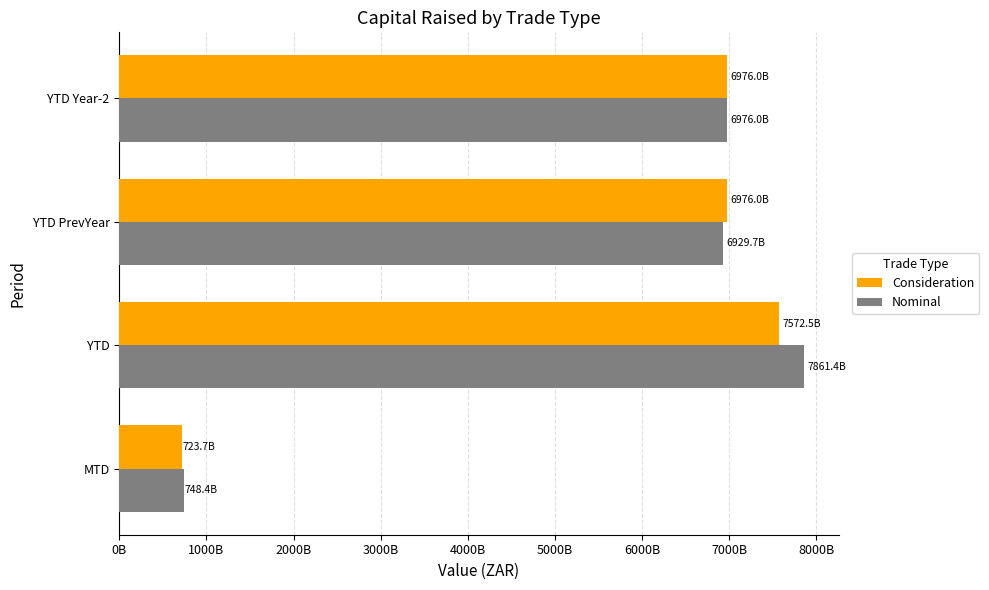

Which category has the lowest value across all series?

MTD